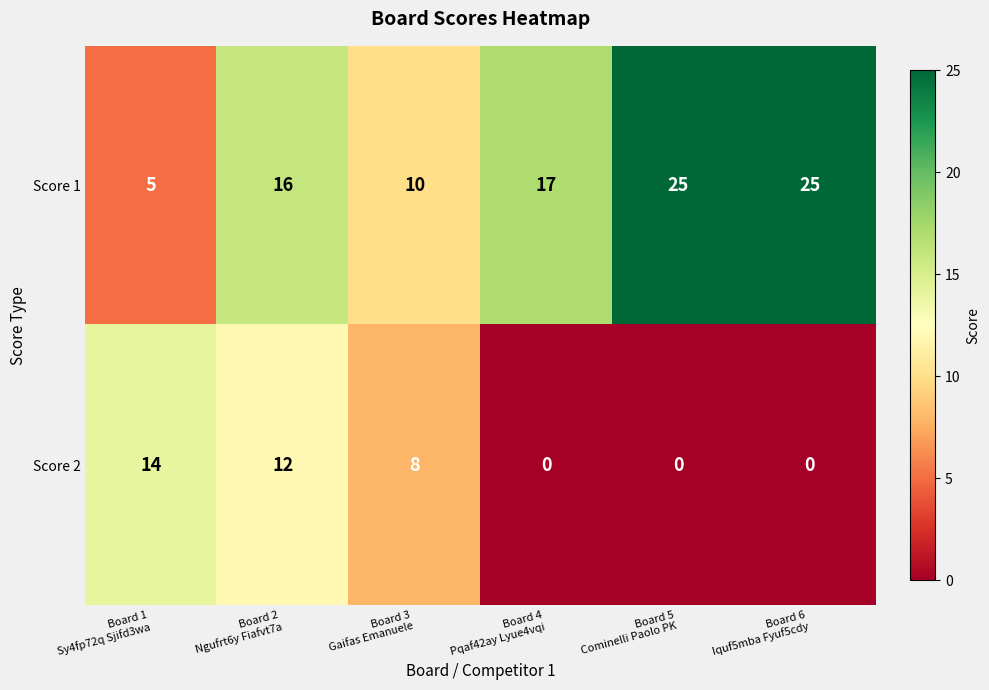

At which category is the sum across all series the highest?

Board 2
Ngufrt6y Fiafvt7a